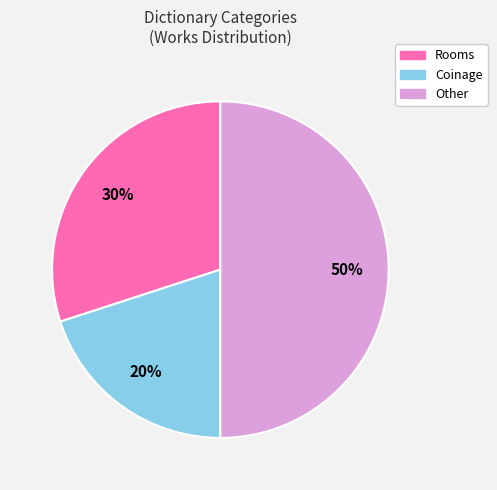

To the nearest percent, what is the difference between the largest and smallest slice percentages?

30%